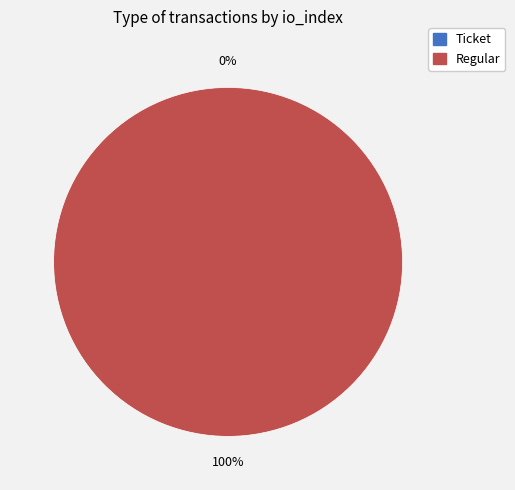

What is the largest slice in the pie chart?

Regular